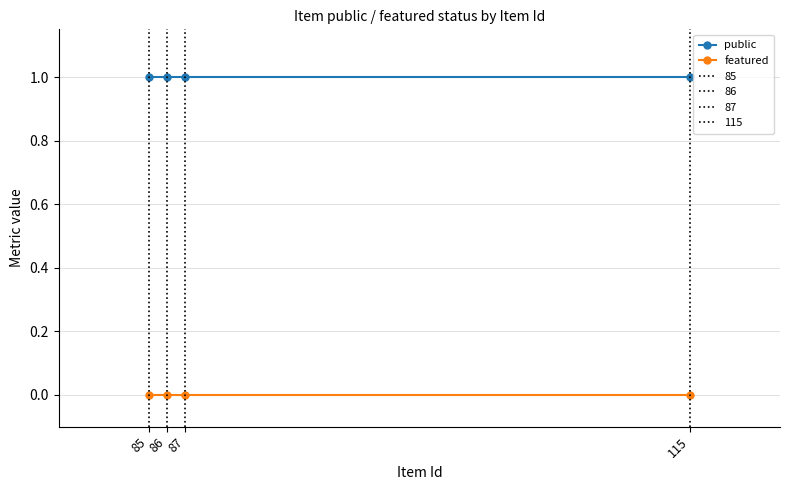

What is the sum of all public values?

4